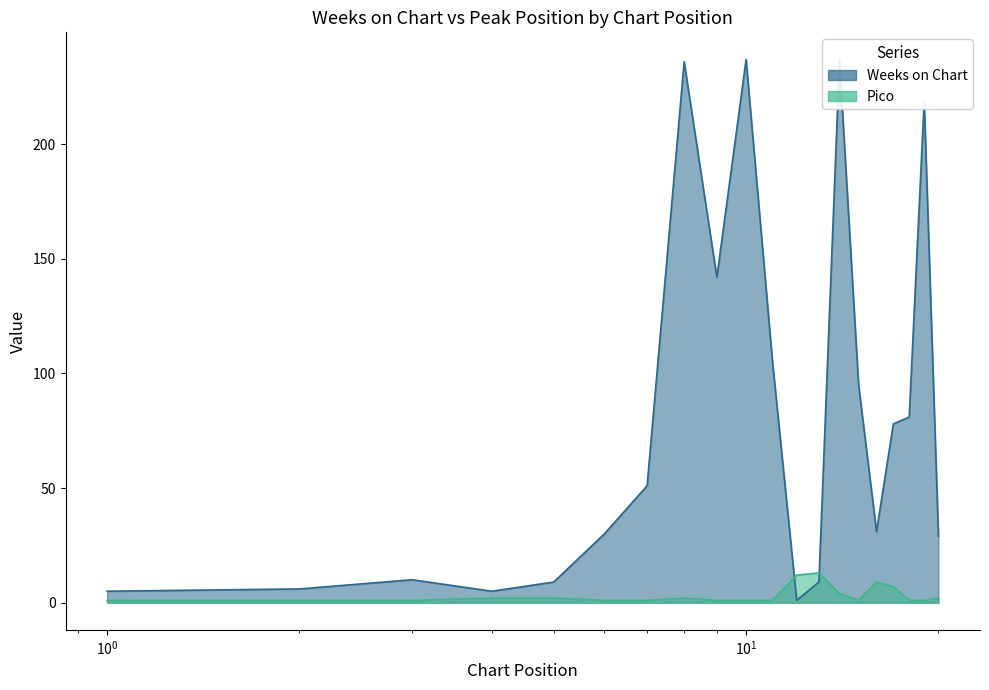

True or false: Pico has a value of 5 at 12.

False